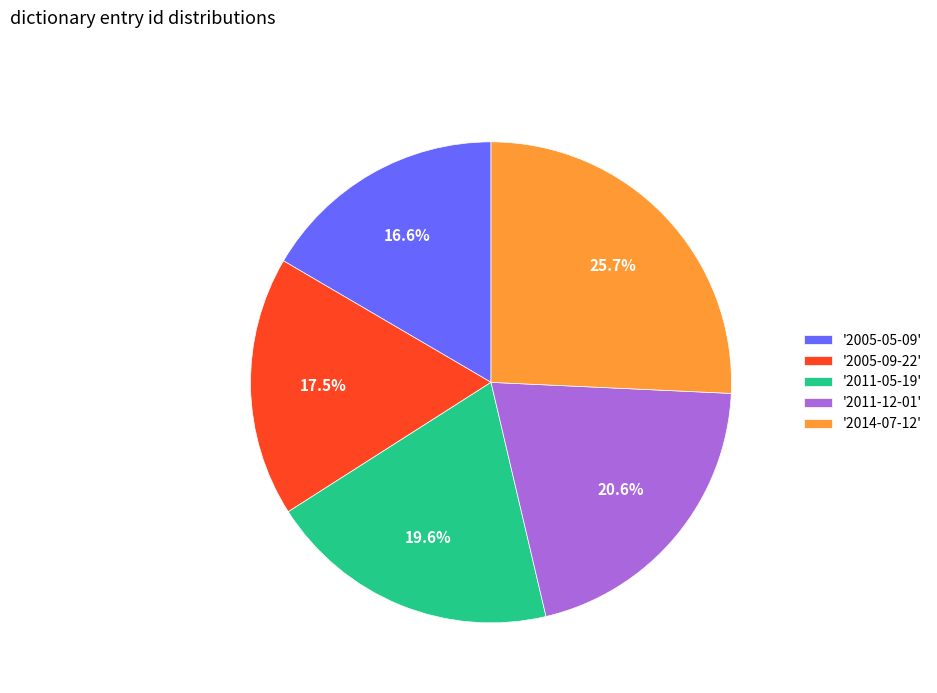

Count the number of slices in the pie.

5